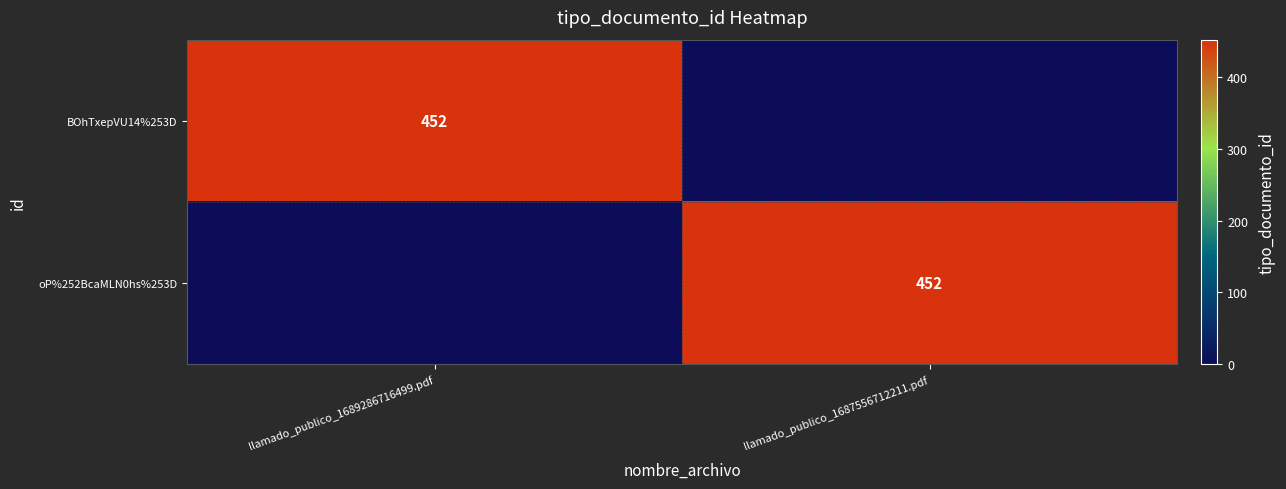

True or false: BOhTxepVU14%253D has a value of 452 at llamado_publico_1689286716499.pdf.

True